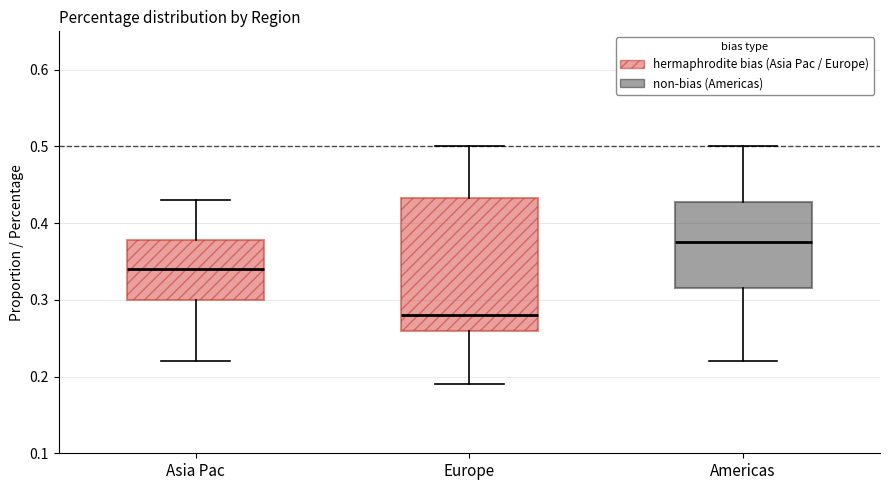

Reading left to right, read every box against the y-axis: the position of its median line, the range the box covers, and the ends of its whiskers. The values are not printed on the chart, so give them approximately, as read against the axis.

Asia Pac: median 0.34, box 0.30 to 0.38, whiskers 0.22 to 0.43
Europe: median 0.28, box 0.26 to 0.43, whiskers 0.19 to 0.50
Americas: median 0.38, box 0.32 to 0.43, whiskers 0.22 to 0.50